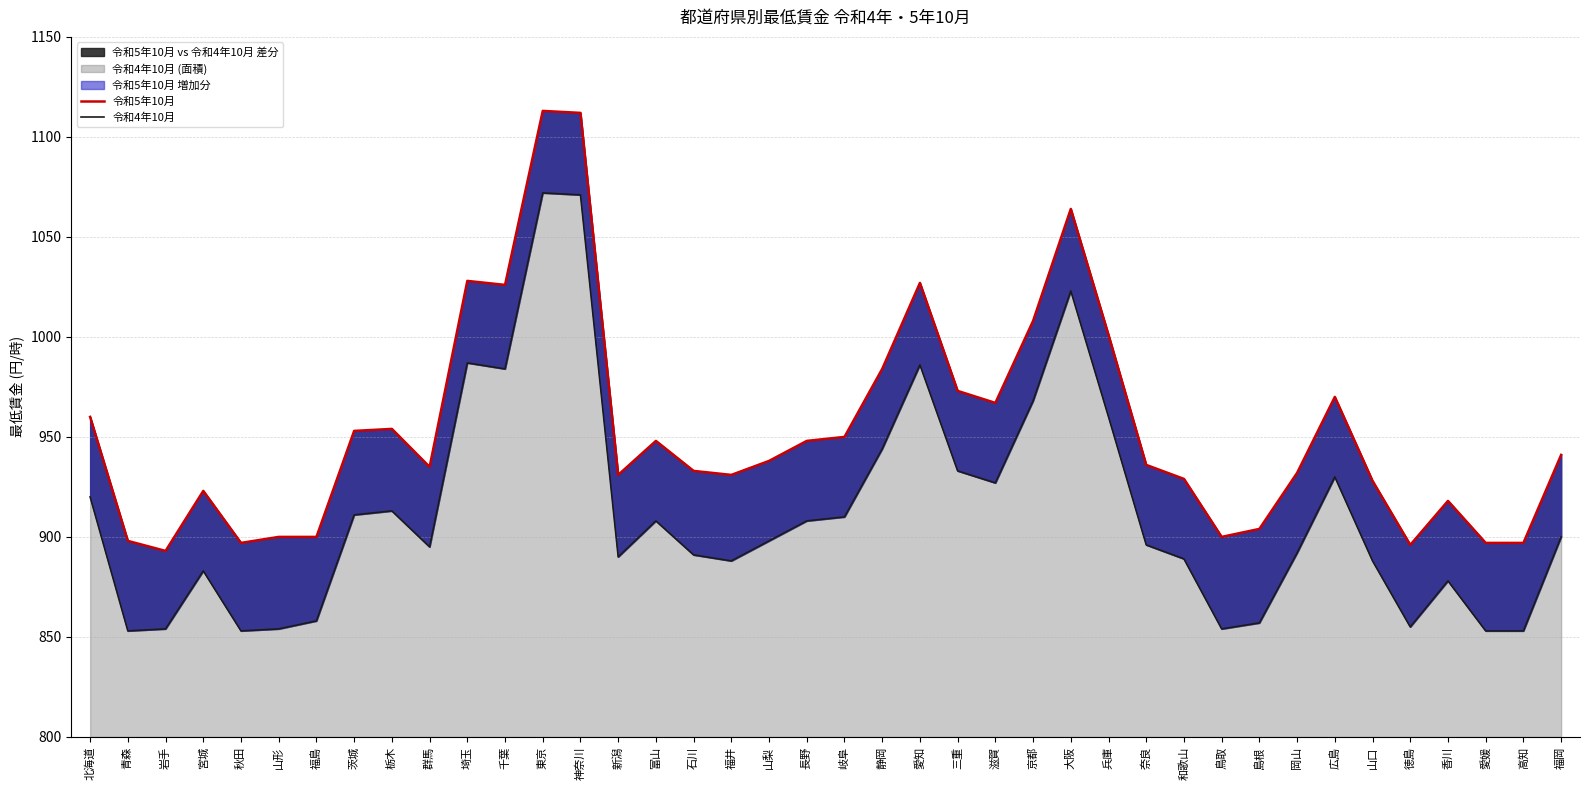

Which series changed the most between 宮城 and 京都?

令和5年10月